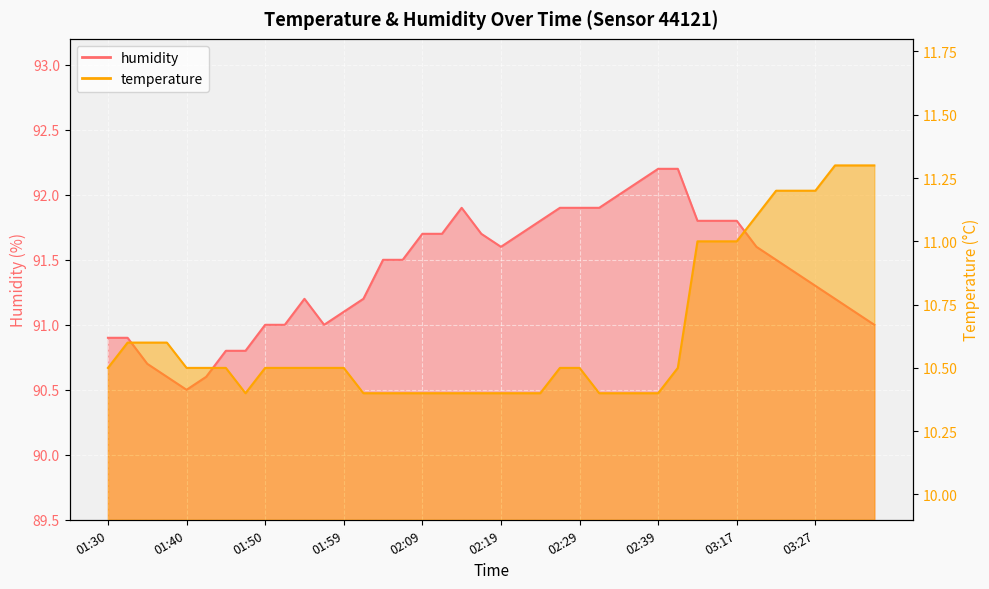

Which series changed the most between 01:50 and 01:52?

temperature